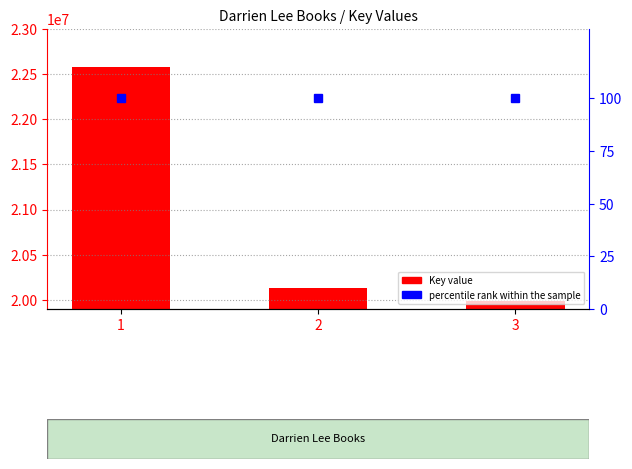

What is the maximum value shown in the chart?

22575125